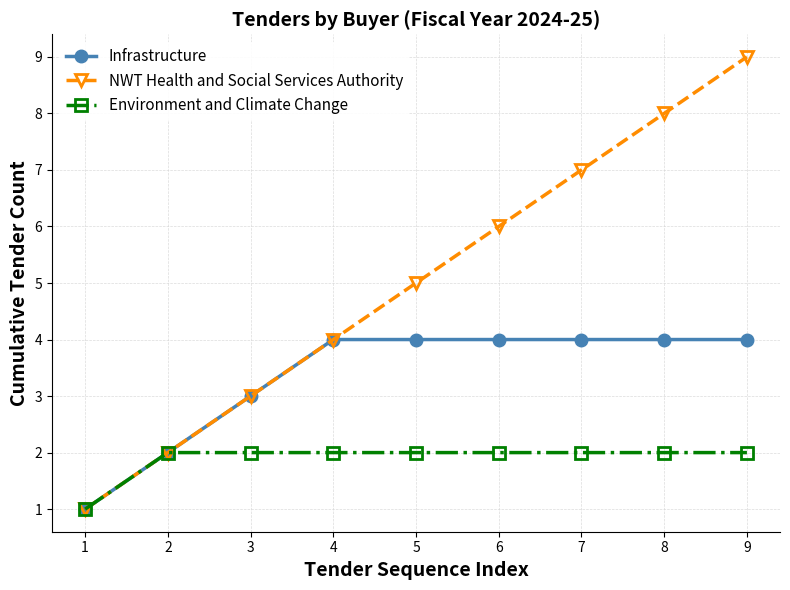

How many values in the NWT Health and Social Services Authority series are below 5?

4